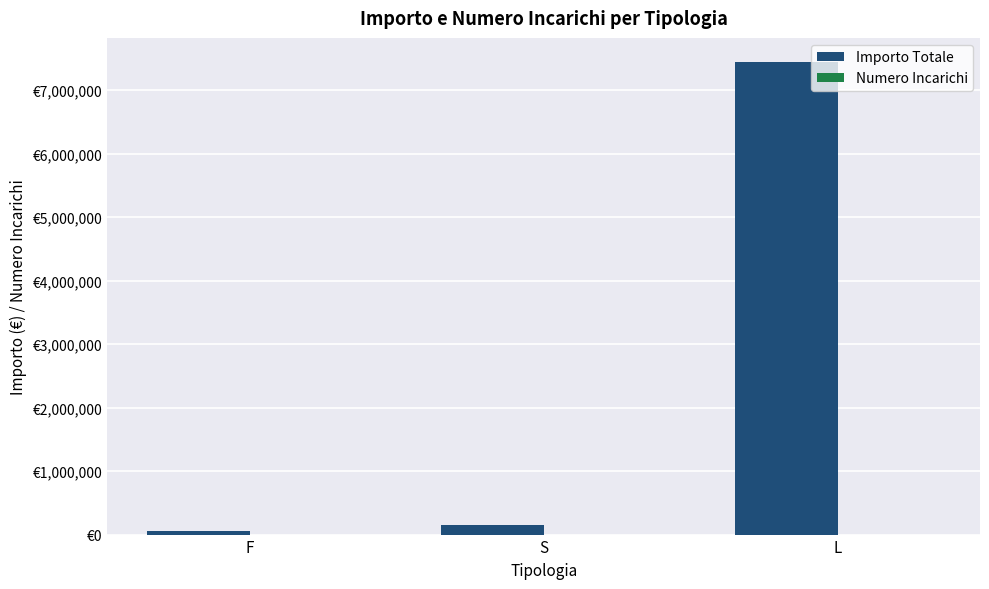

Does the chart contain stacked bars?

No